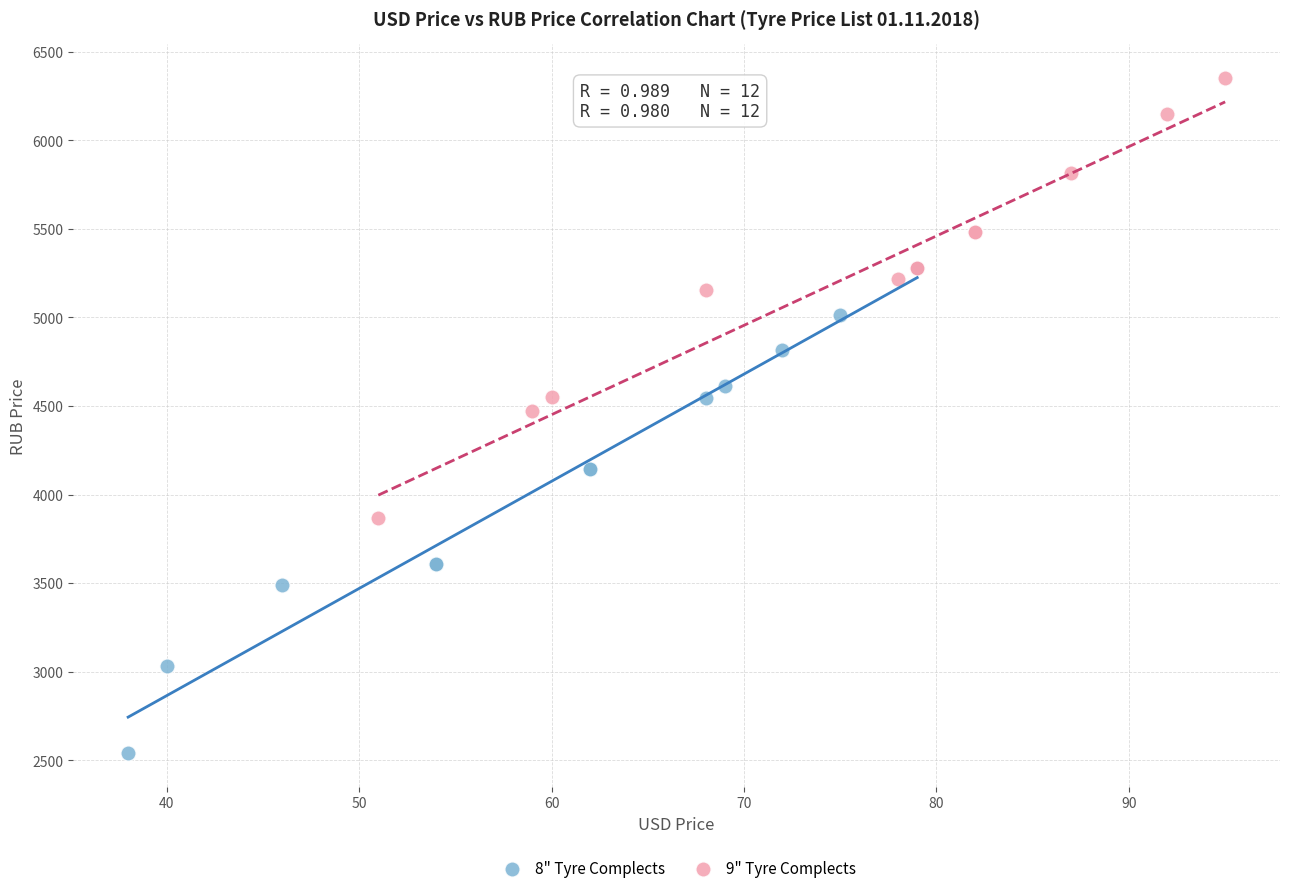

Which series has the largest Y range (max minus min)?

8" Tyre Complects